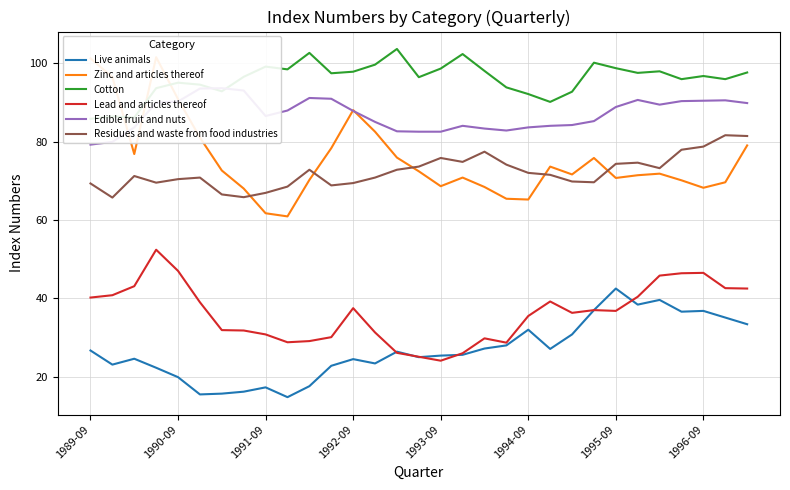

Is it true that Live animals equals 25.4 at 1993-09?

True